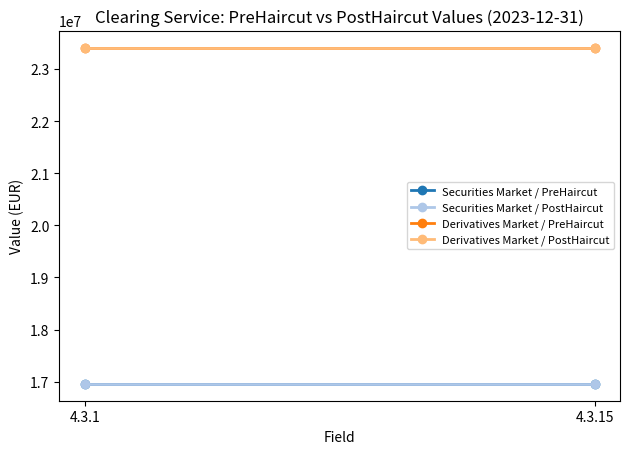

Is the value of Securities Market / PreHaircut at 4.3.1 greater than the value of Derivatives Market / PostHaircut at 4.3.15?

No